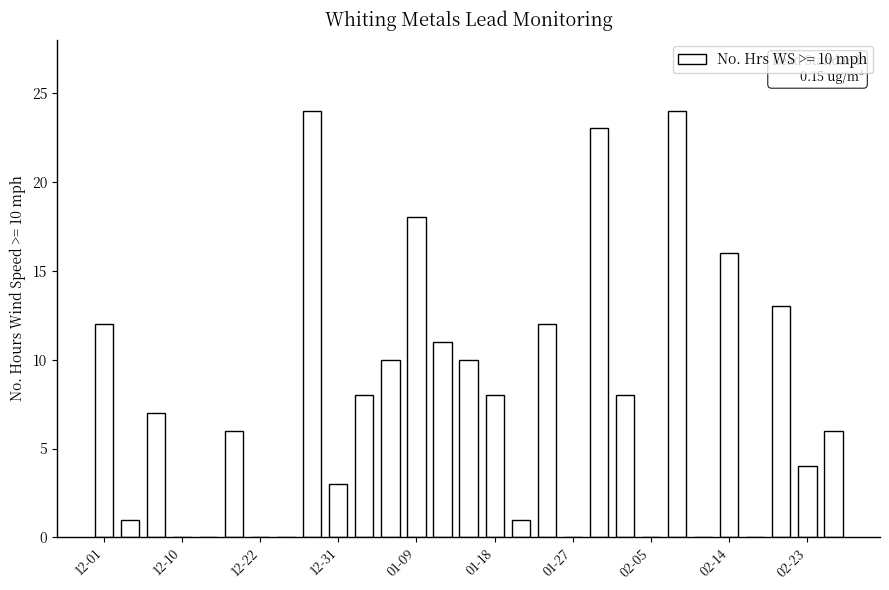

What is the sum of all values?

225